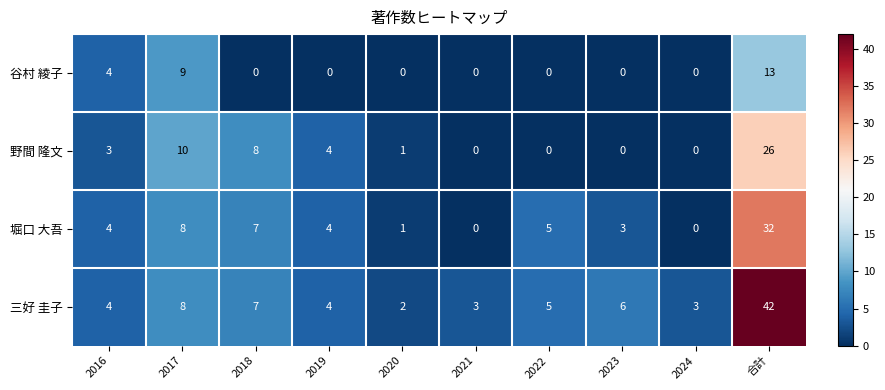

What is the average value of the 堀口 大吾 series?

6